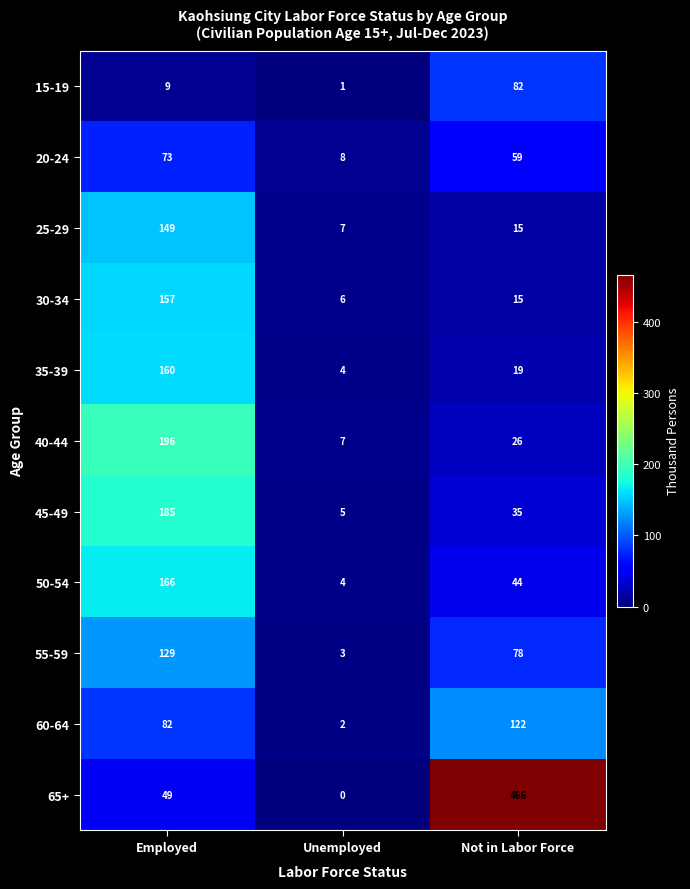

The 55-59 series shows 5 at Unemployed. True or false?

False